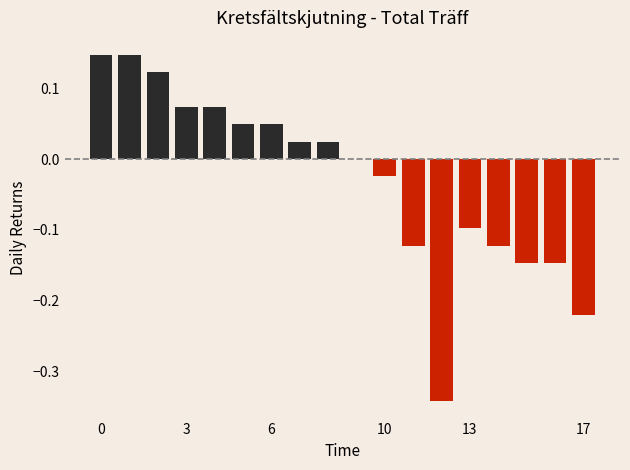

True or false: the data shows -0.0 at 13.

False